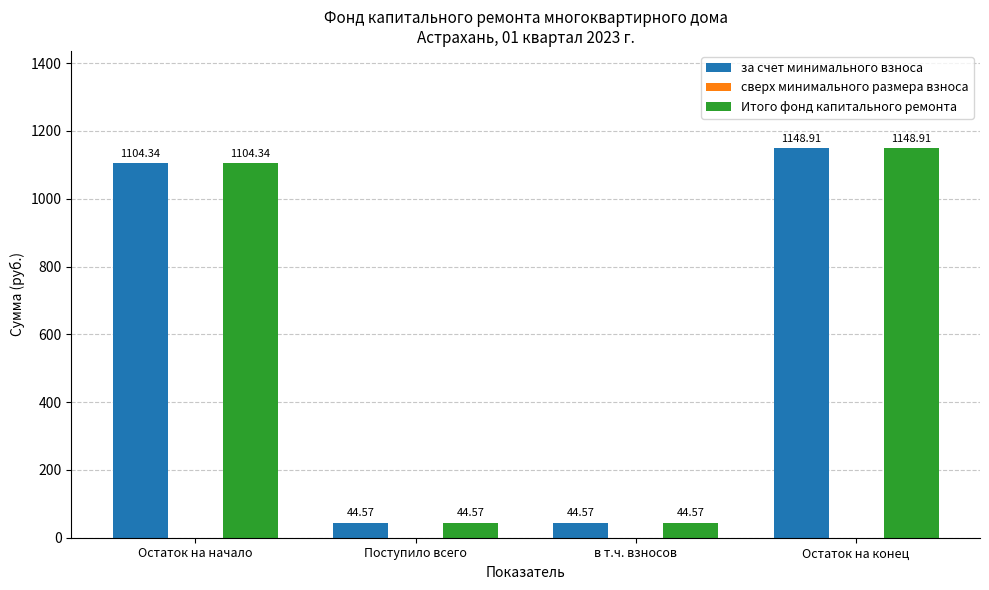

What is the label of the 3rd bar from the left?

в т.ч. взносов